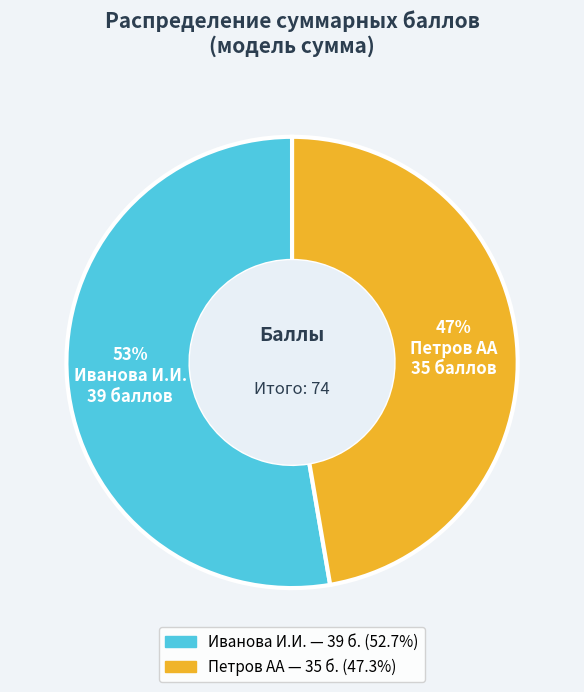

To the nearest percent, what is the average slice percentage?

50%